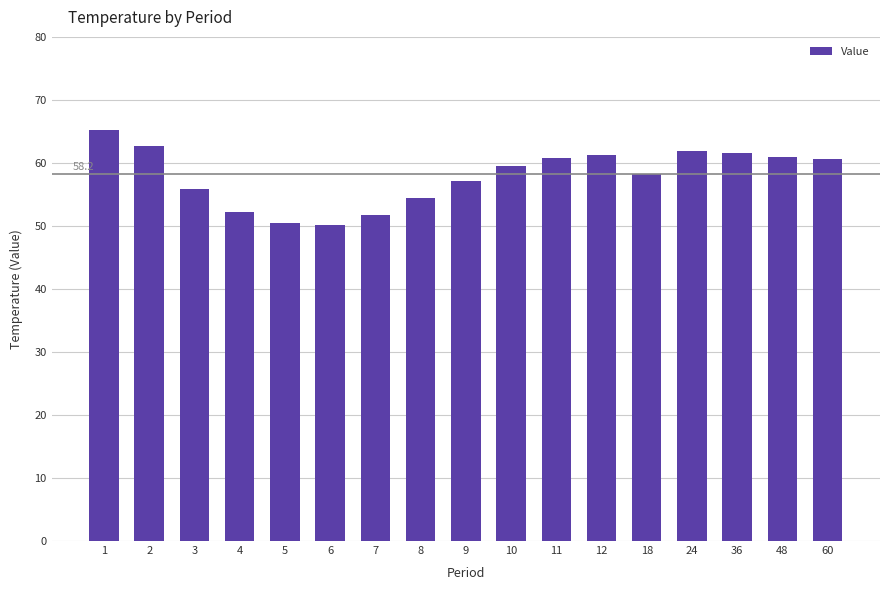

Where is the data nearest to the value 57?

9